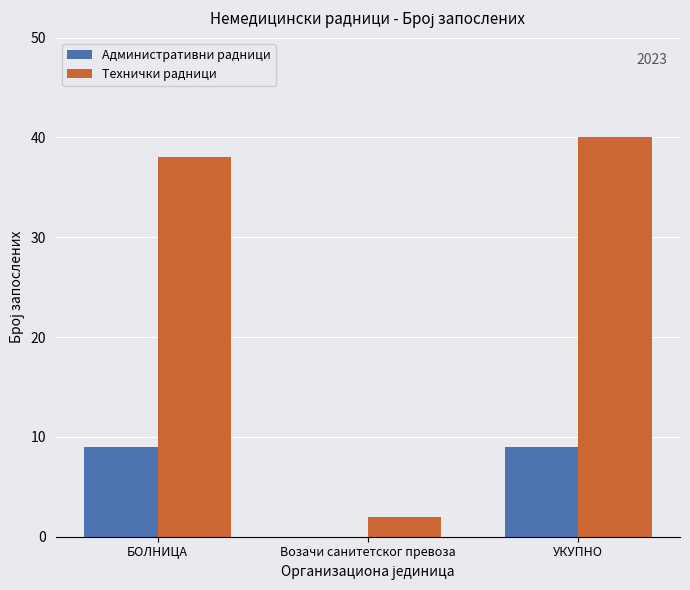

What is the spread (max minus min) of values at Возачи санитетског превоза?

2